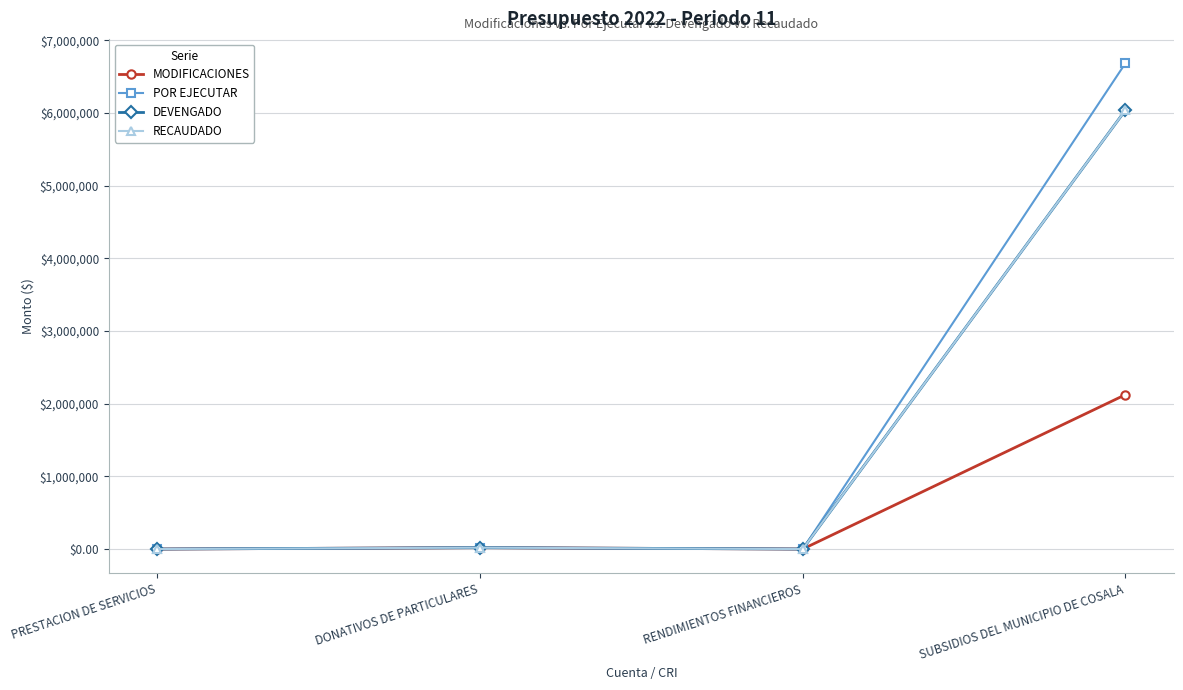

At which category does the chart reach its peak across all series?

SUBSIDIOS DEL MUNICIPIO DE COSALA